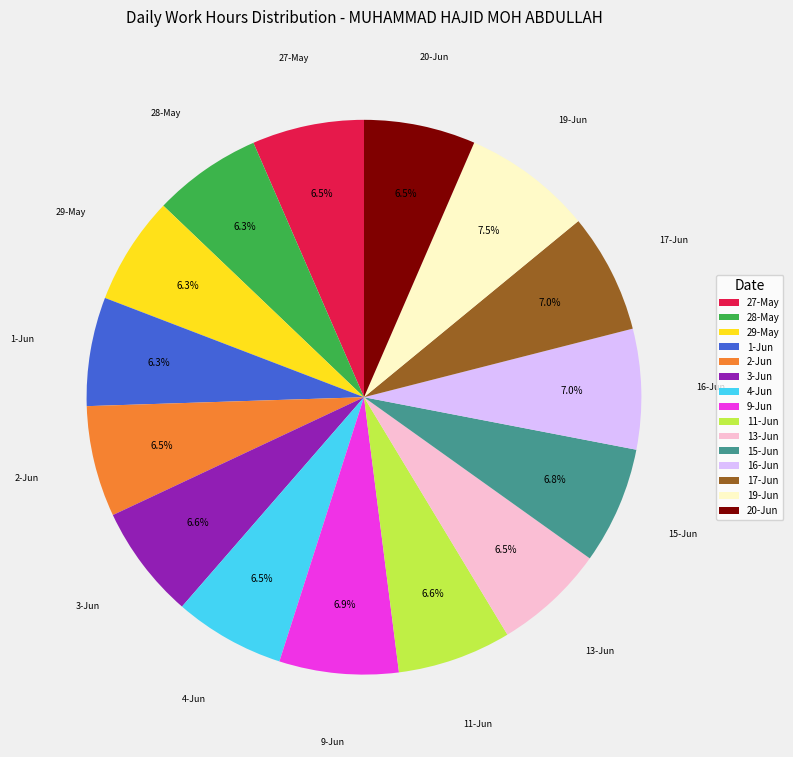

Which slice is the largest?

19-Jun